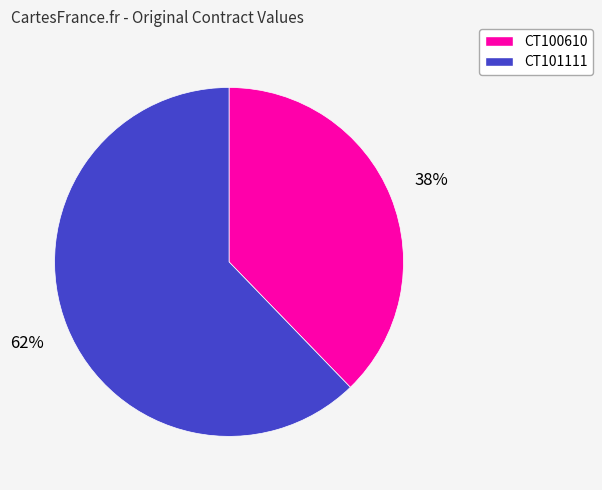

To the nearest percent, what portion does CT101111 represent?

62%